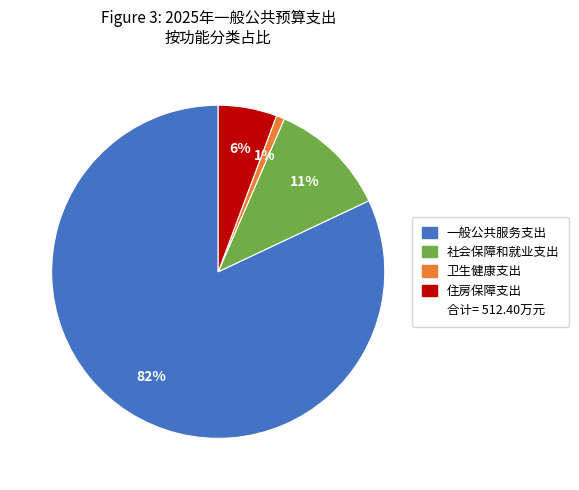

To the nearest percent, what is the difference between the largest and smallest slice percentages?

81%